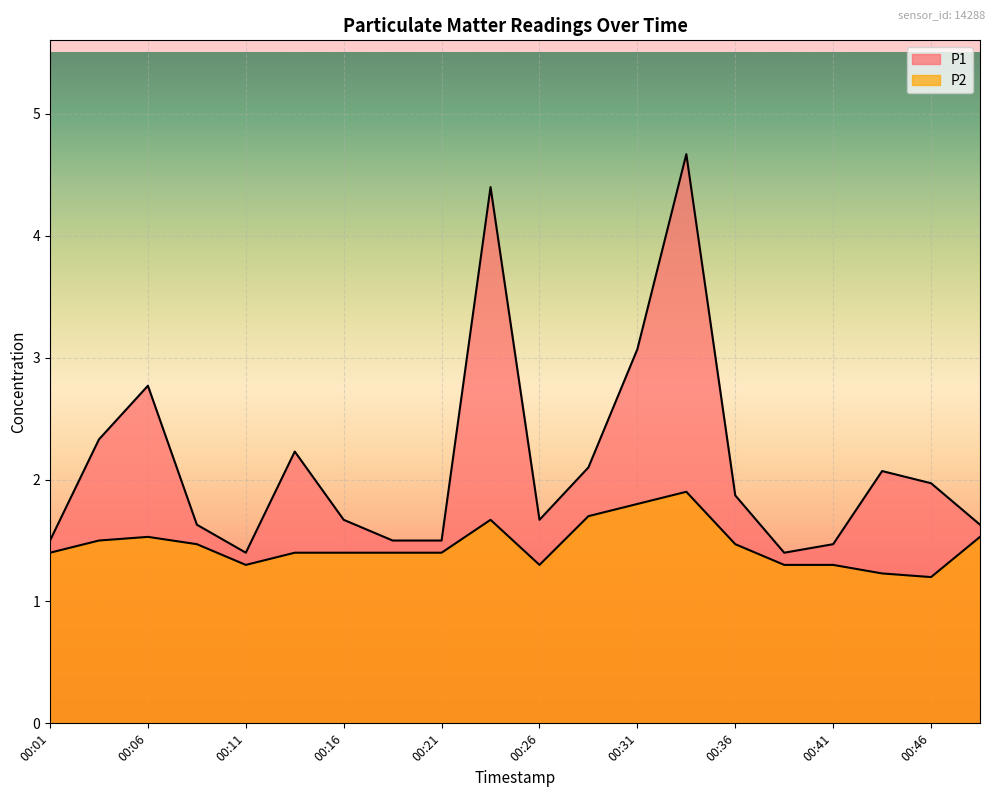

Where is P1 nearest to the value 3?

00:31